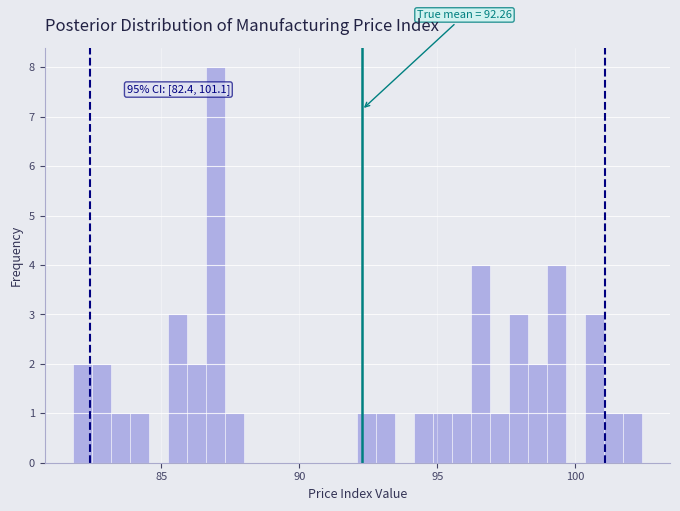

Read against the x-axis, roughly where is the centre of the tallest bar?

87.0